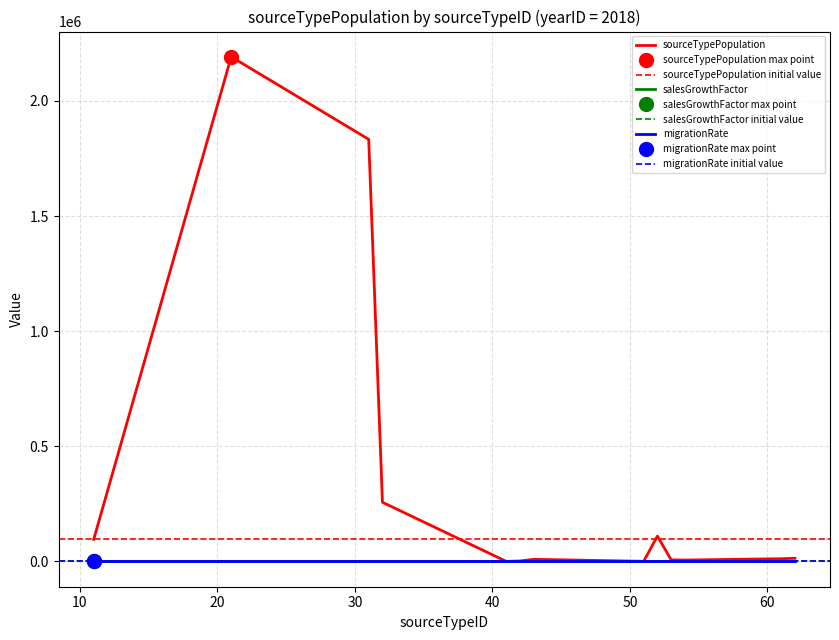

Which series has the largest total across all categories?

sourceTypePopulation